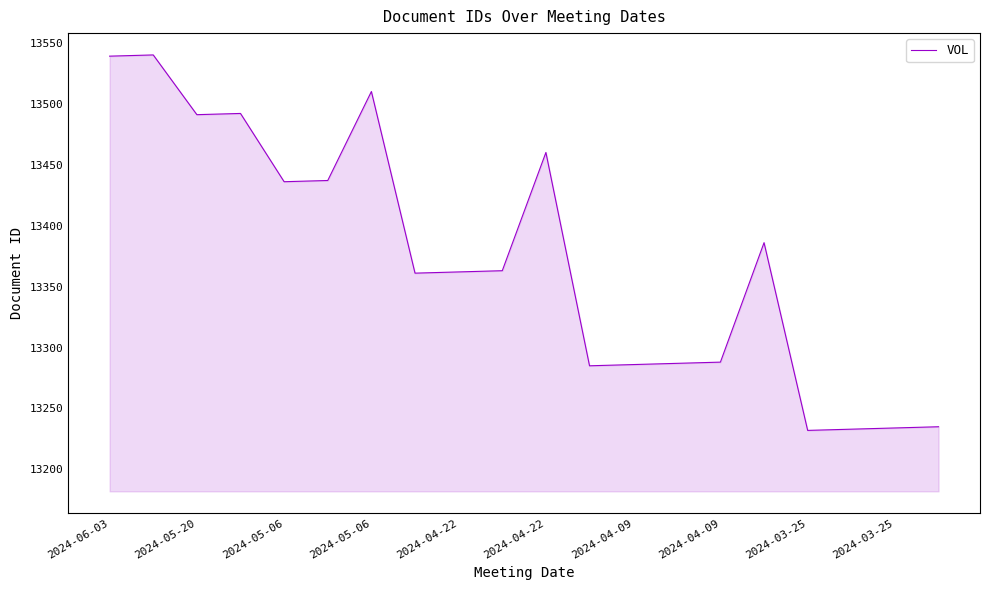

What is the maximum value shown in the chart?

13540